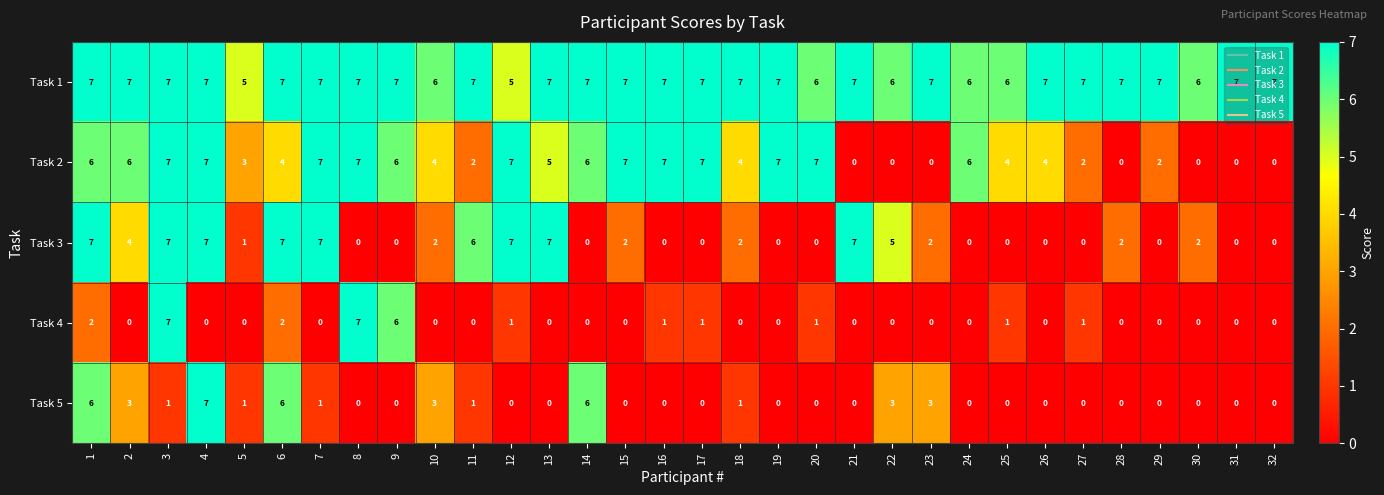

Between 9 and 15, which series saw the biggest shift?

Task 4